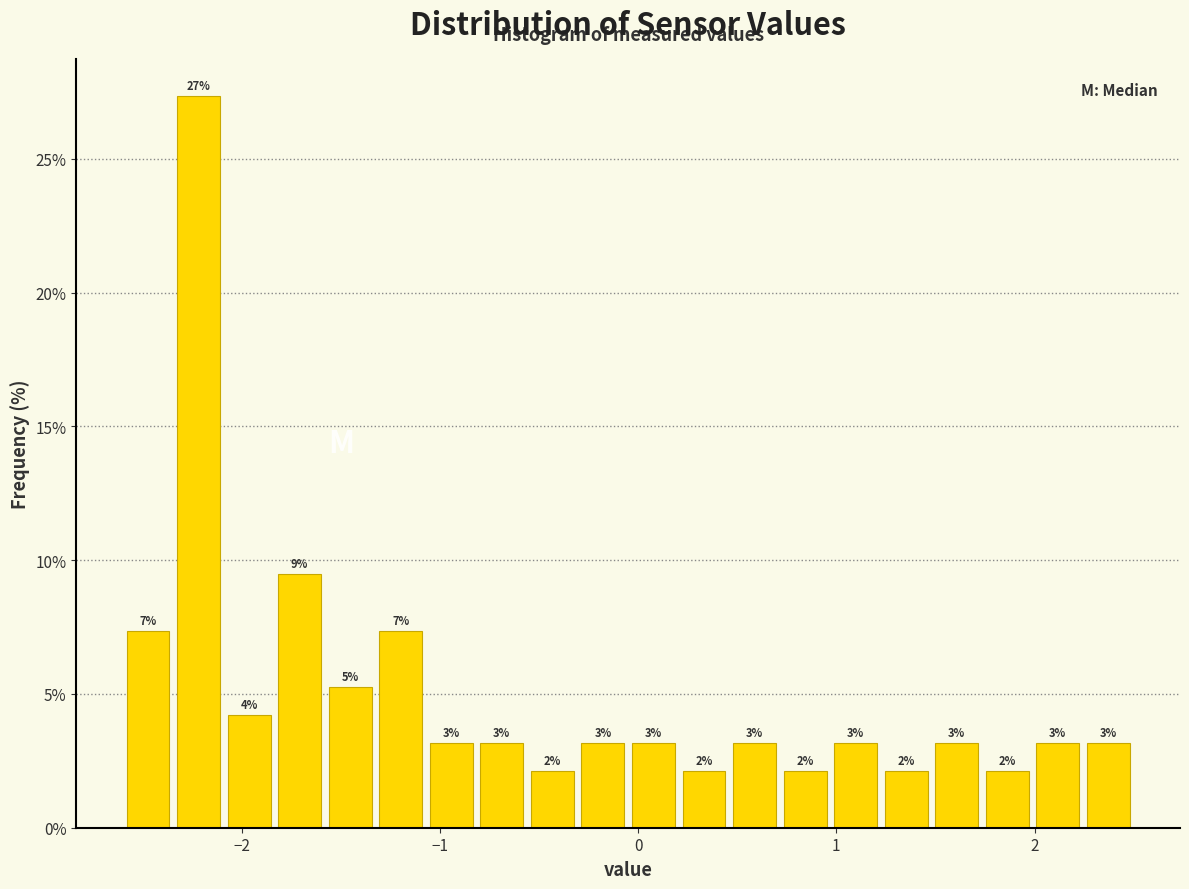

Read against the x-axis, roughly where is the centre of the tallest bar?

-2.2